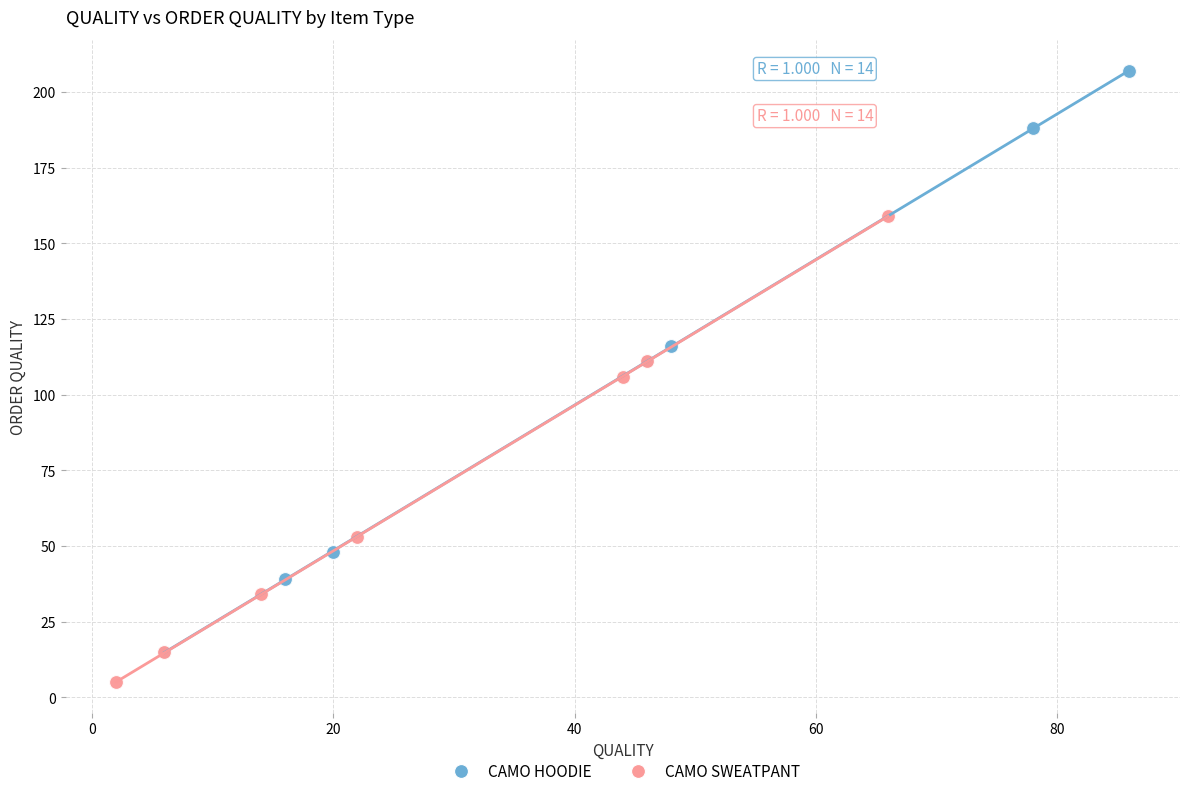

Which series contains the highest Y value?

CAMO HOODIE